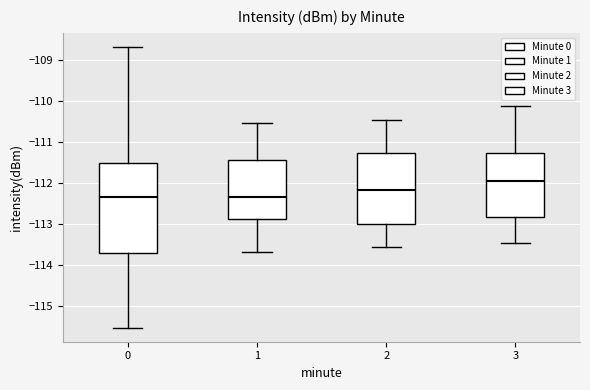

Where does the median line of the box at x = 1 sit on the y-axis? The values are not printed on the chart, so give them approximately, as read against the axis.

-112.3